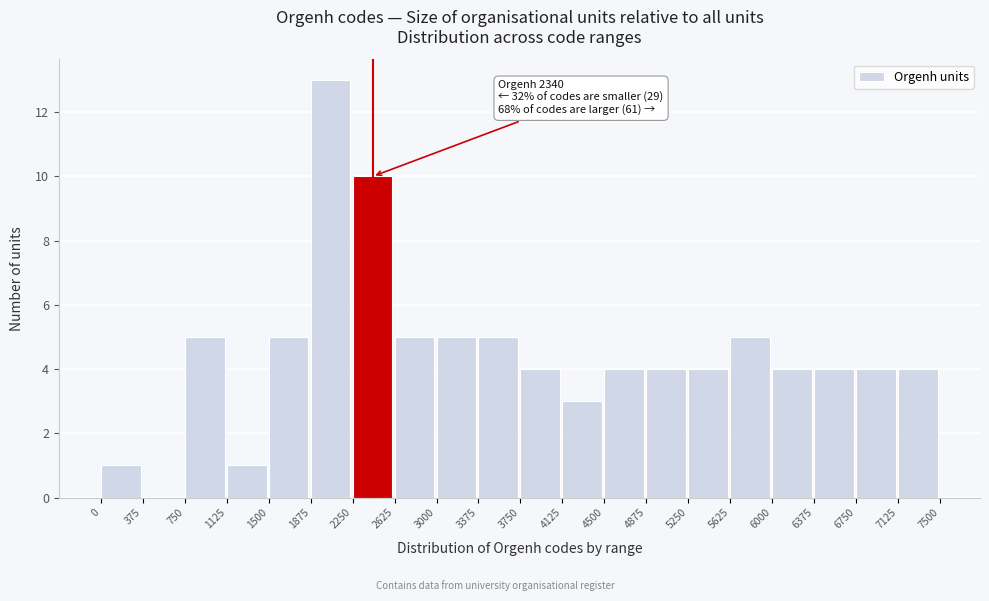

Which range on the x-axis has the tallest bar?

1875 to 2250